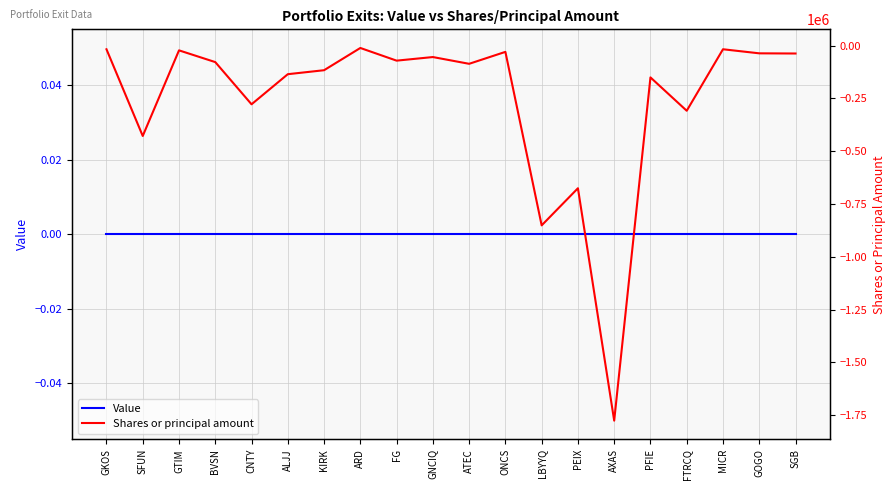

What are all the series names shown in the legend?

Value, Shares or principal amount